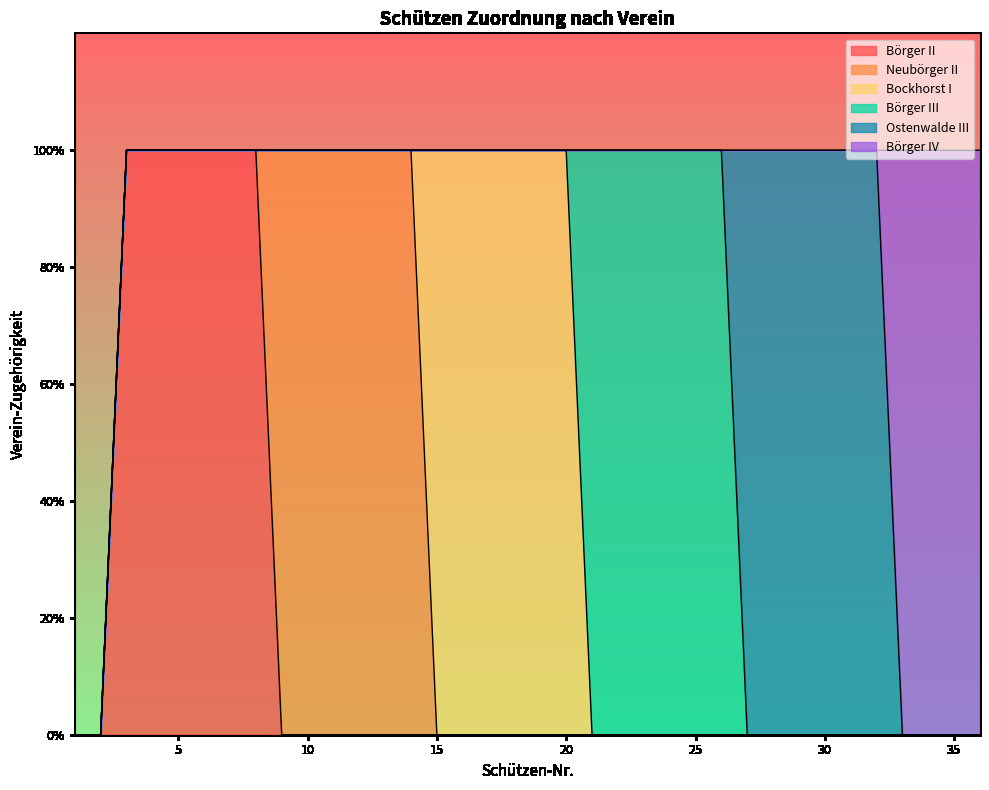

Which has a higher value, 29 or 3?

3